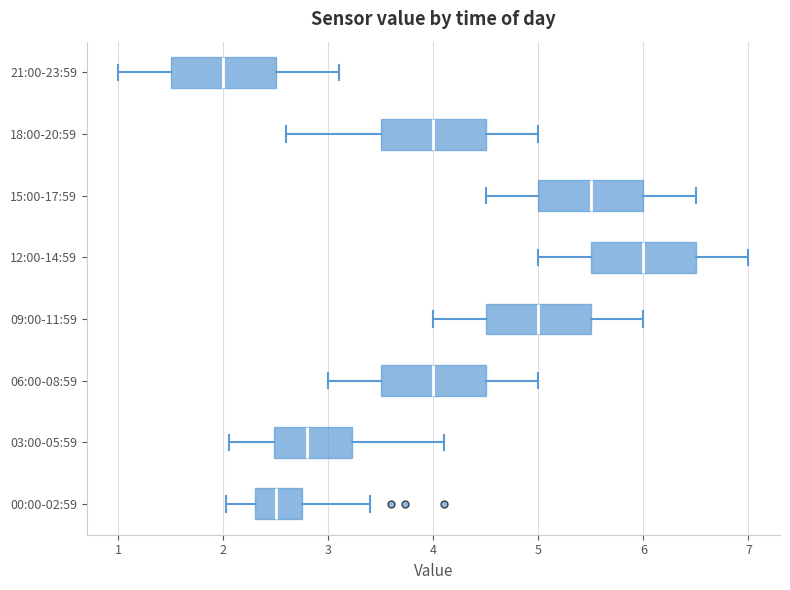

Where does the median line of the box for 09:00-11:59 sit on the x-axis? The values are not printed on the chart, so give them approximately, as read against the axis.

5.0